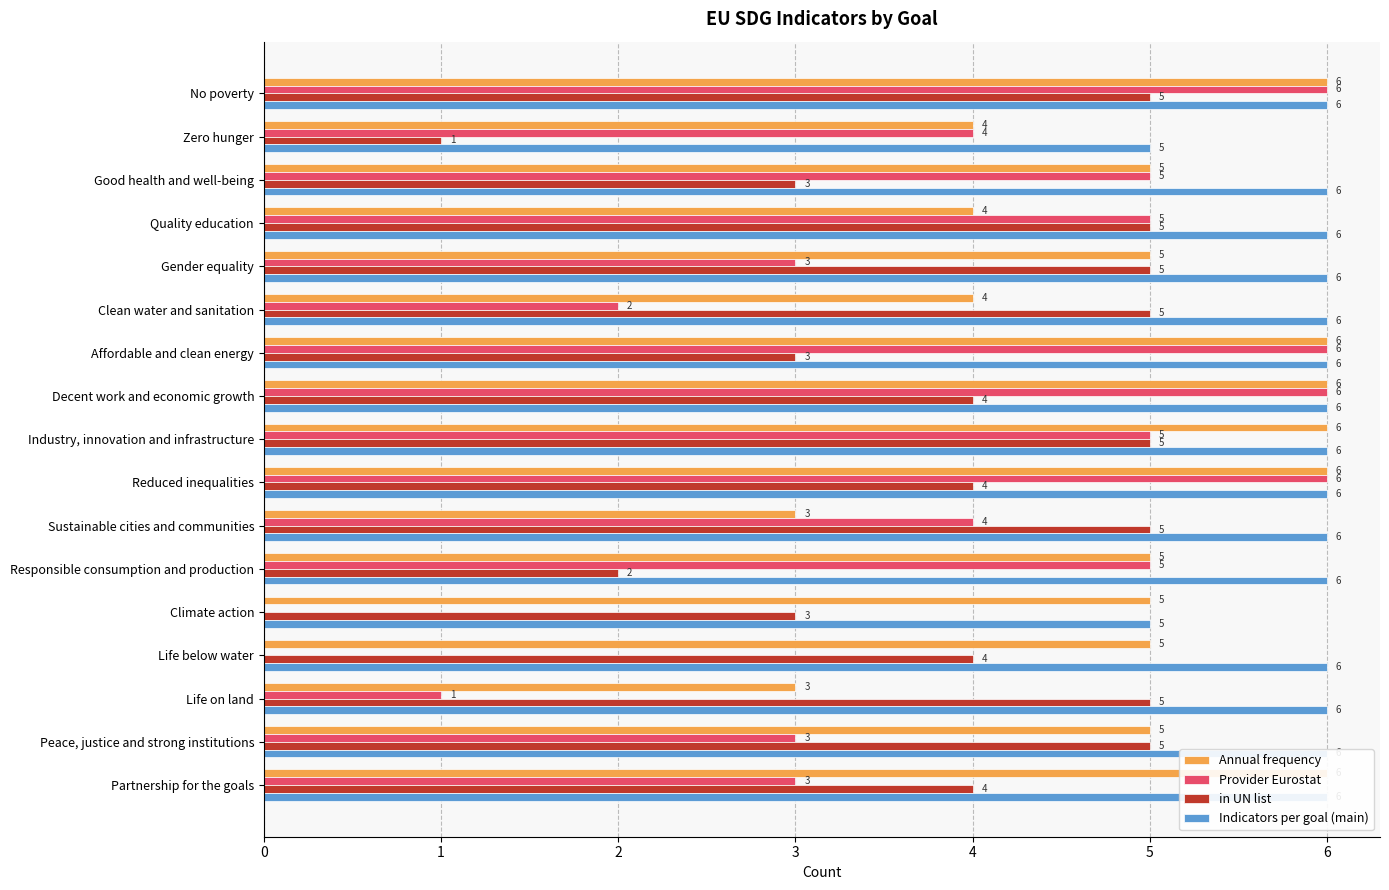

Is it true that Provider Eurostat equals 0 at Climate action?

True